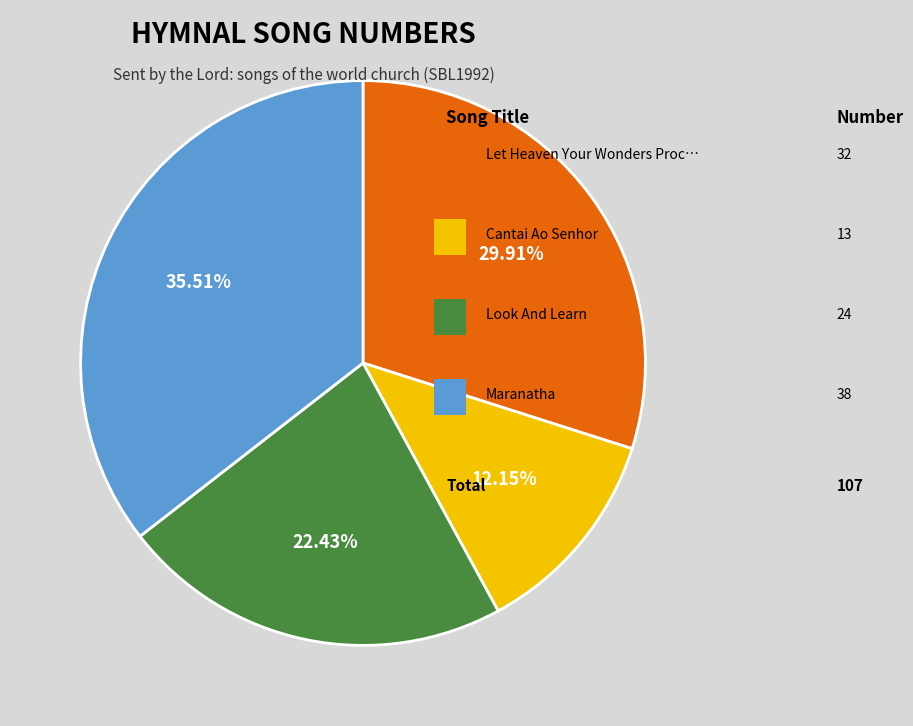

Is there a majority slice in this chart?

No